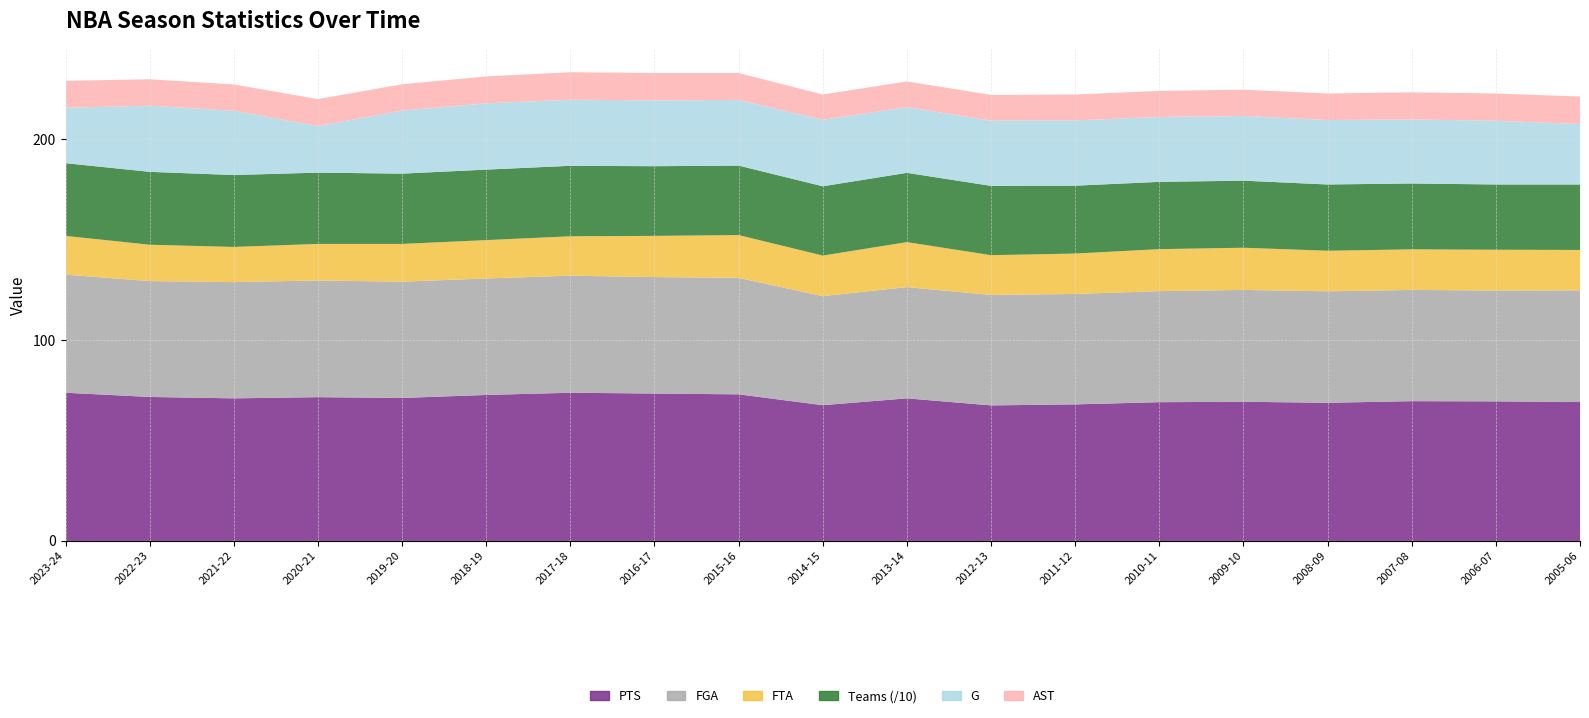

Reading right to left, transcribe all the data shown in this chart.

PTS: 69.2	69.5	69.6	68.8	69.3	69.1	68.0	67.5	71.0	67.6	73.0	73.4	73.8	72.7	71.2	71.6	71.0	71.7	73.8
FGA: 55.6	55.2	55.4	55.5	55.7	55.3	55.0	55.0	55.4	54.3	58.0	58.0	58.3	58.0	57.9	58.1	57.9	57.7	58.8
FTA: 20.1	20.3	20.2	20.2	21.0	20.9	20.1	19.8	22.4	20.2	21.3	20.5	19.6	19.1	18.8	18.2	17.5	18.1	19.3
Teams: 326.0	325.0	328.0	330.0	334.0	335.0	338.0	345.0	345.0	345.0	346.0	347.0	351.0	351.0	350.0	355.0	358.0	363.0	362.0
G: 30.1	31.7	31.9	32.1	32.2	32.3	32.5	32.5	32.7	33.1	32.7	32.8	32.9	33.0	31.4	23.2	32.0	32.9	27.6
AST: 13.7	13.6	13.5	13.2	13.1	13.0	12.9	12.8	12.8	12.6	13.4	13.6	13.7	13.4	13.1	13.4	13.1	13.2	13.4